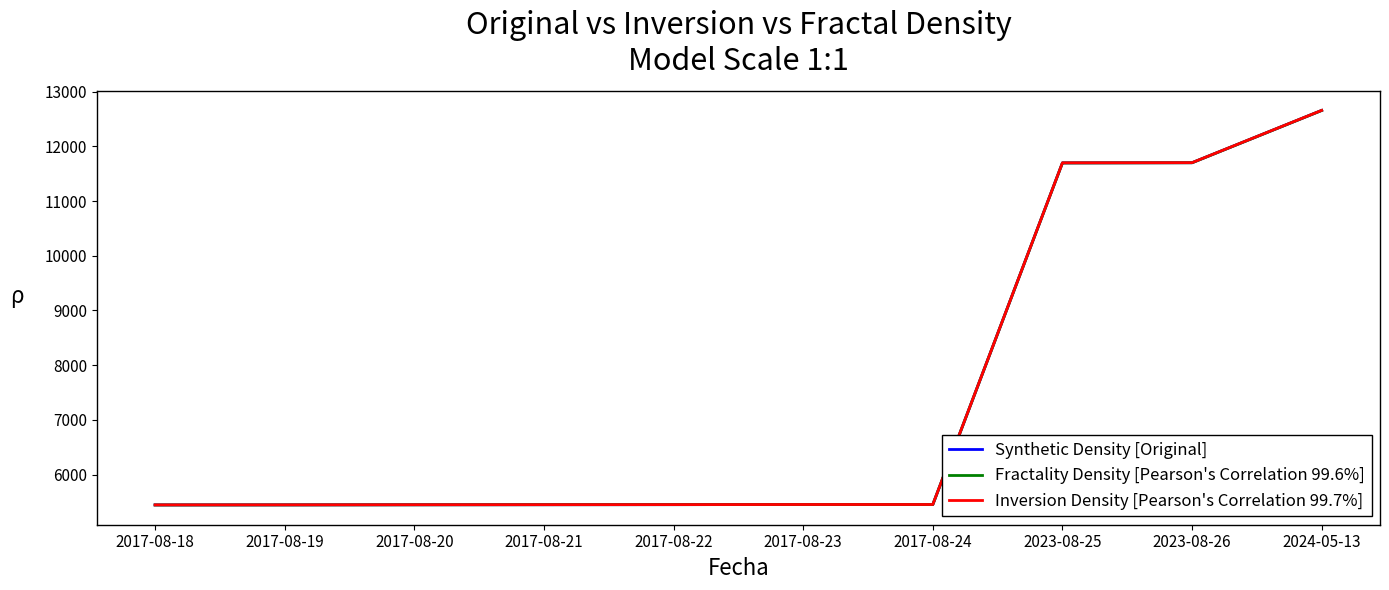

At which category is the sum across all series the highest?

2024-05-13